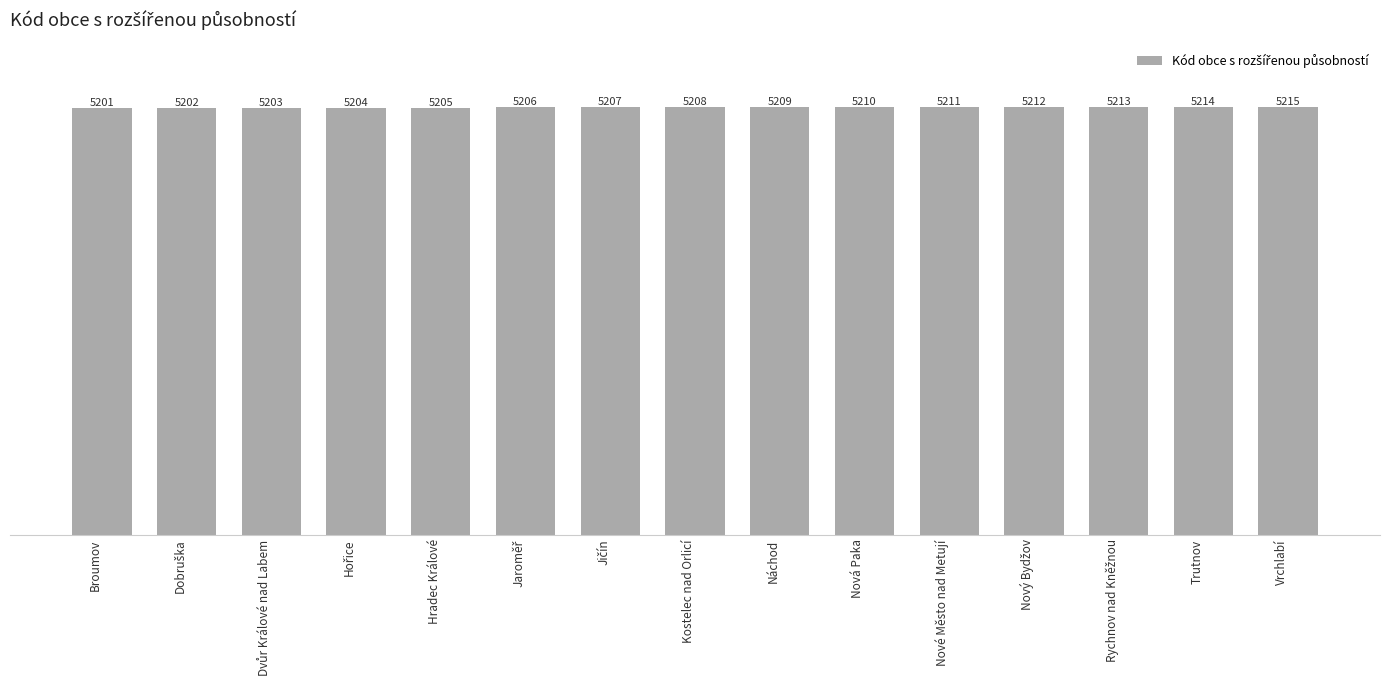

What is the approximate value at Nové Město nad Metují, to the nearest 10?

5210